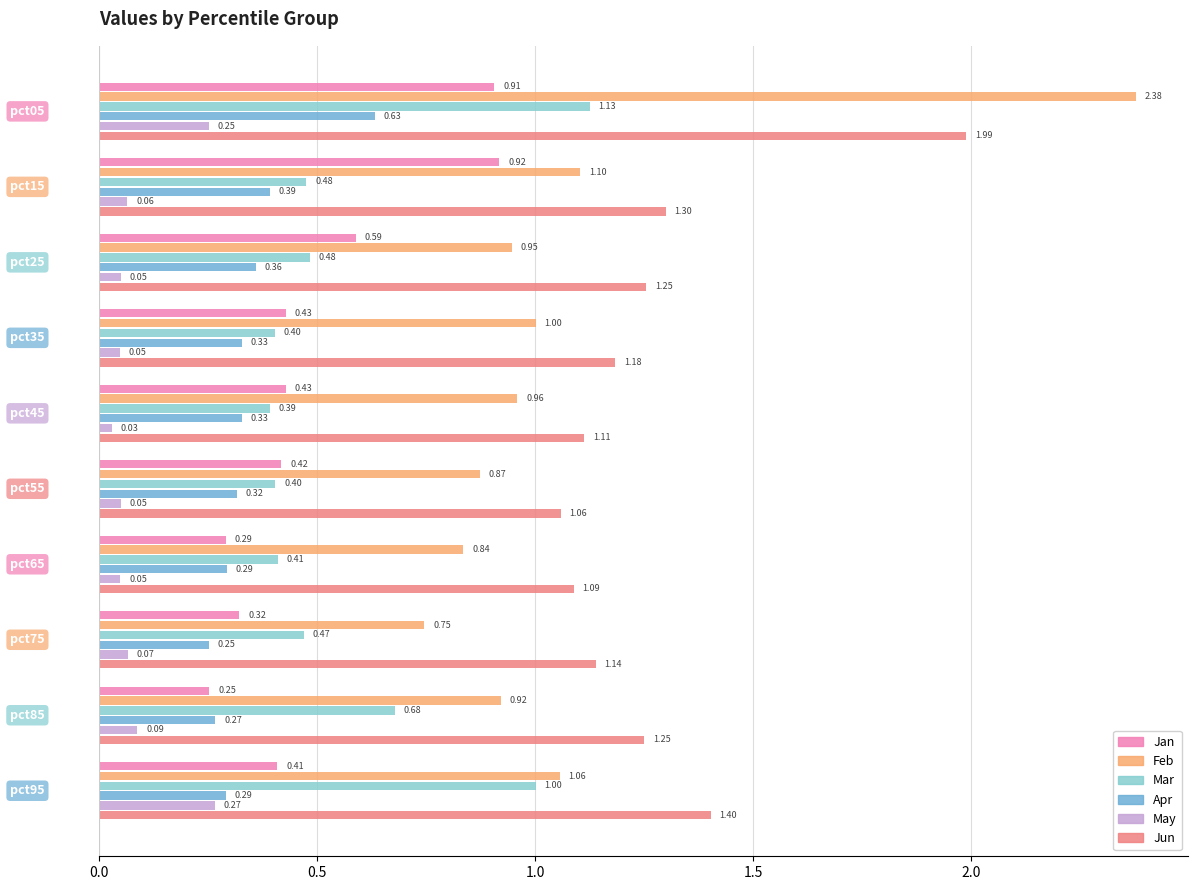

Which series has the largest total across all categories?

Jun